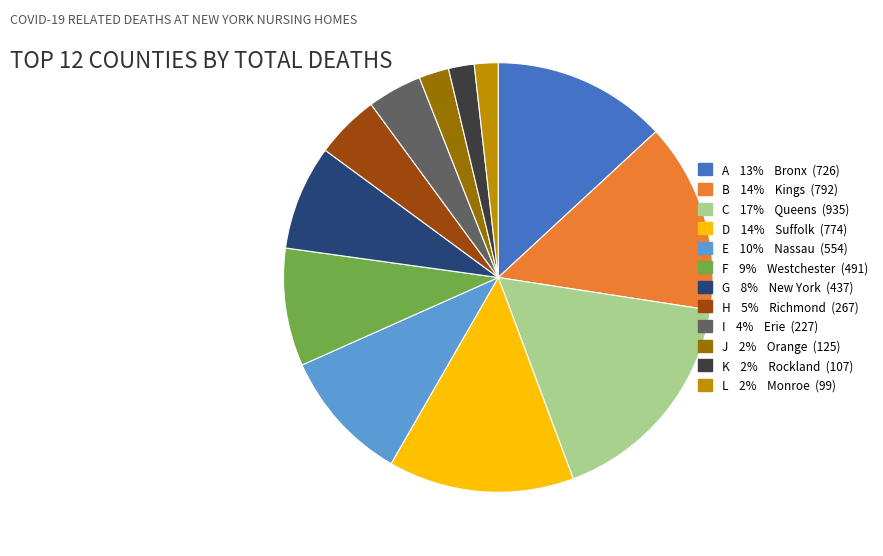

Does any single category account for the majority?

No